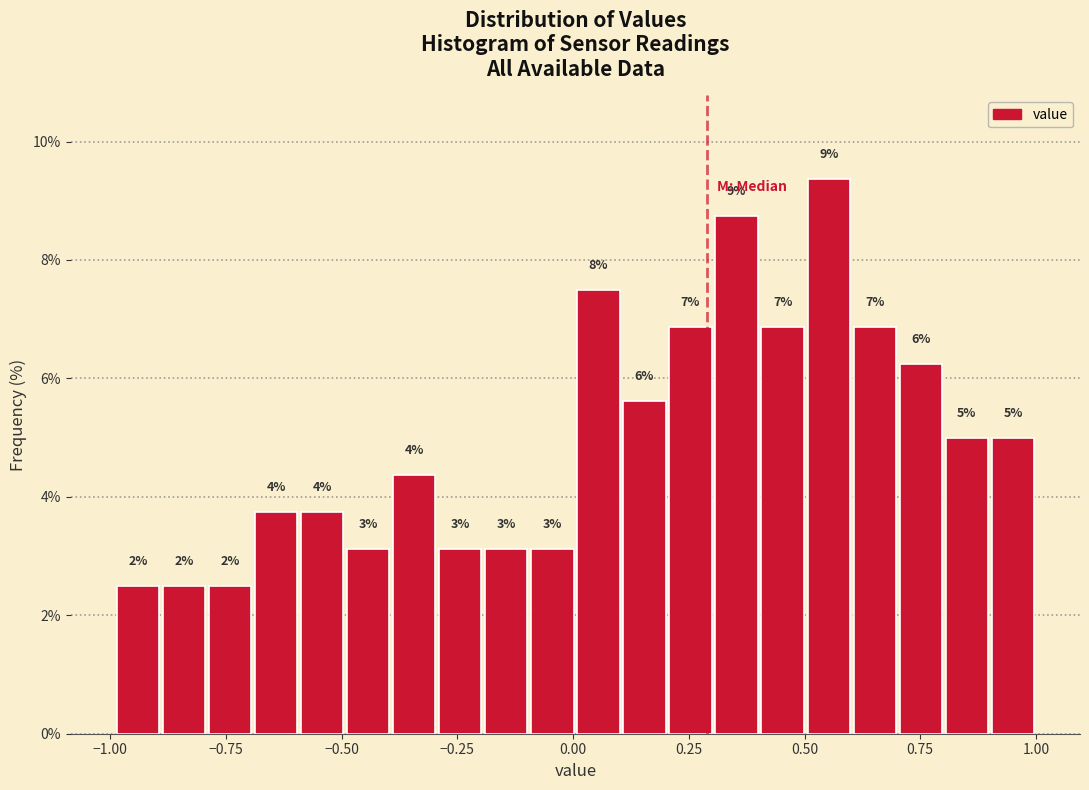

Around what value on the x-axis is the tallest bar? Give the approximate position of its centre, as read against the axis.

0.55